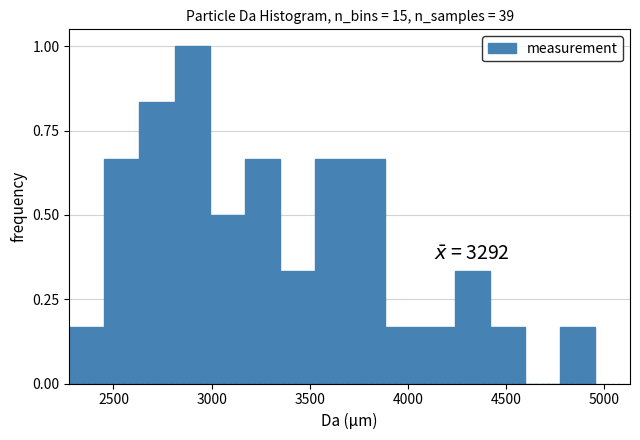

Around what value on the x-axis is the tallest bar? Give the approximate position of its centre, as read against the axis.

2900